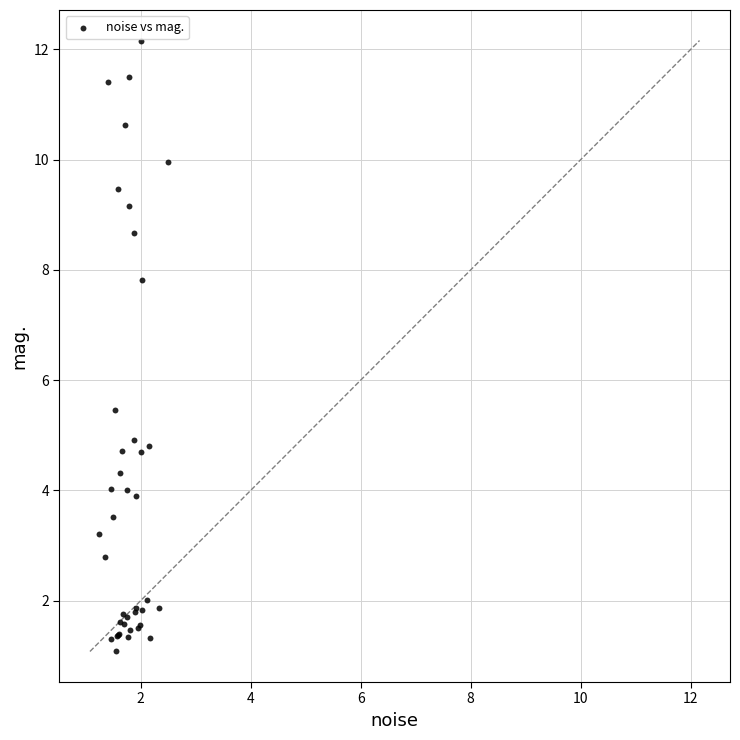

What Y value in the scatter plot is closest to 6?

5.5